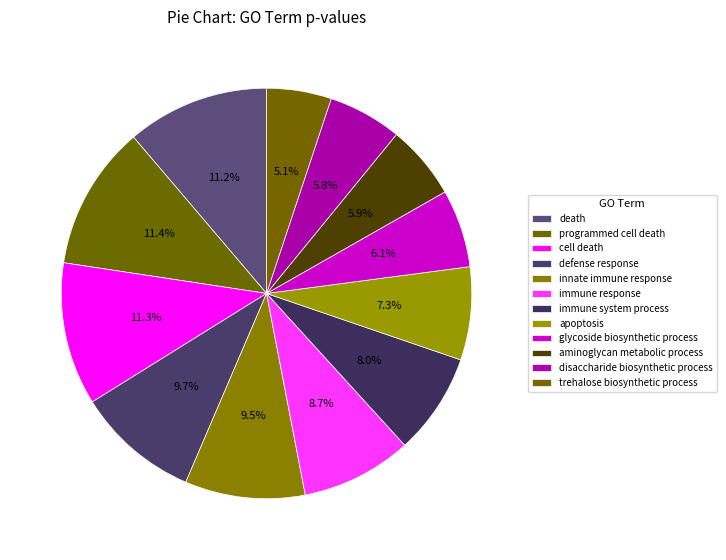

Do immune system process and defense response together represent more than half of the pie?

No